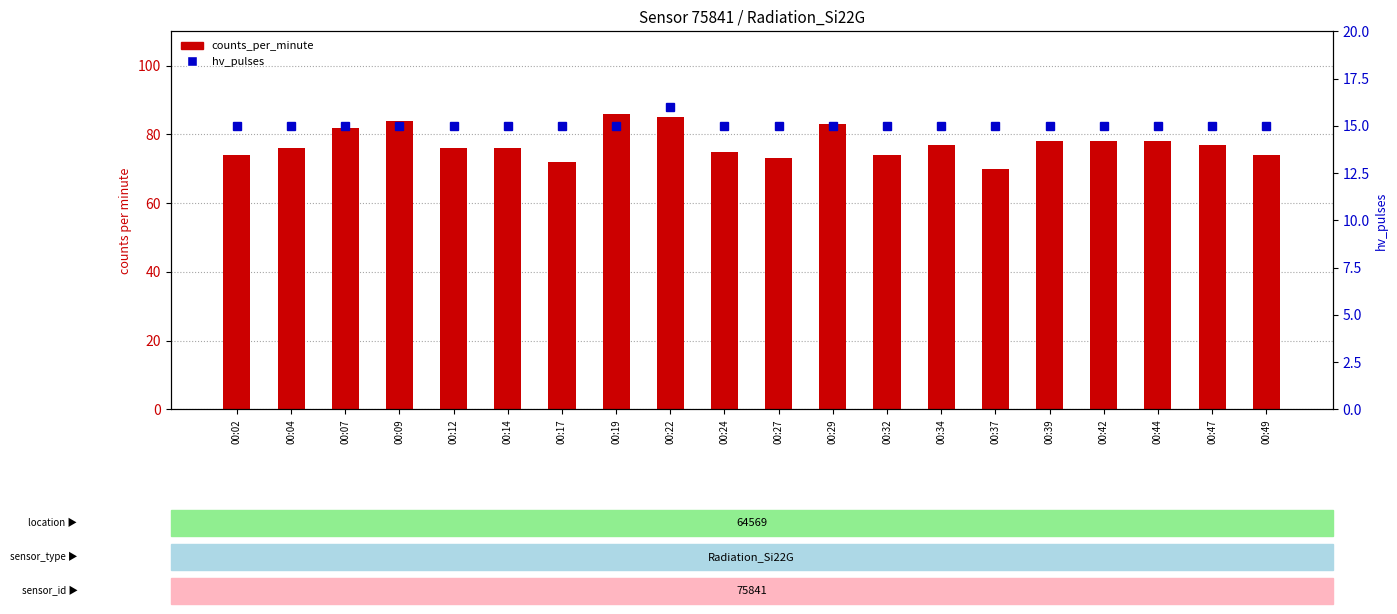

Reading left to right, extract all data points from this chart.

counts_per_minute: 74	76	82	84	76	76	72	86	85	75	73	83	74	77	70	78	78	78	77	74
hv_pulses: 15	15	15	15	15	15	15	15	16	15	15	15	15	15	15	15	15	15	15	15